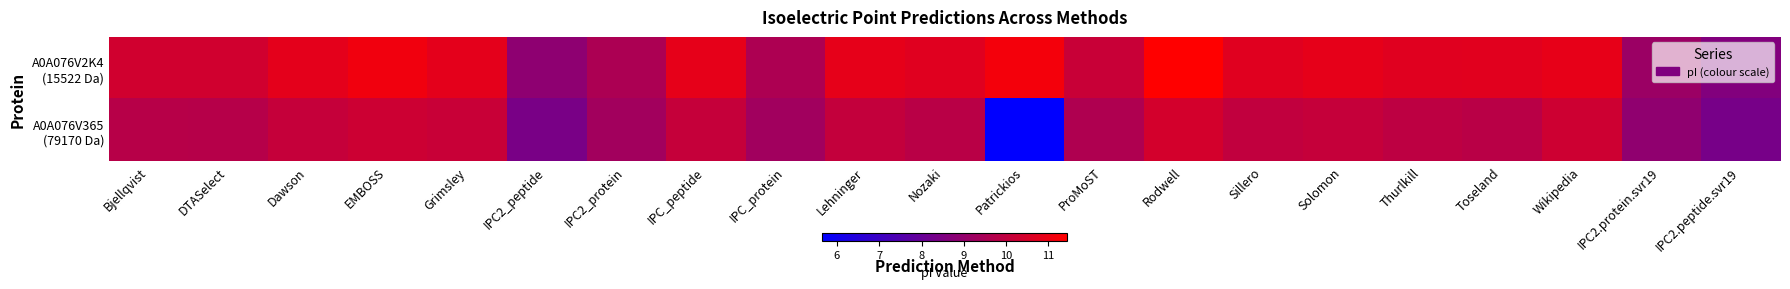

Which has a higher value, Solomon or IPC2_protein?

Solomon